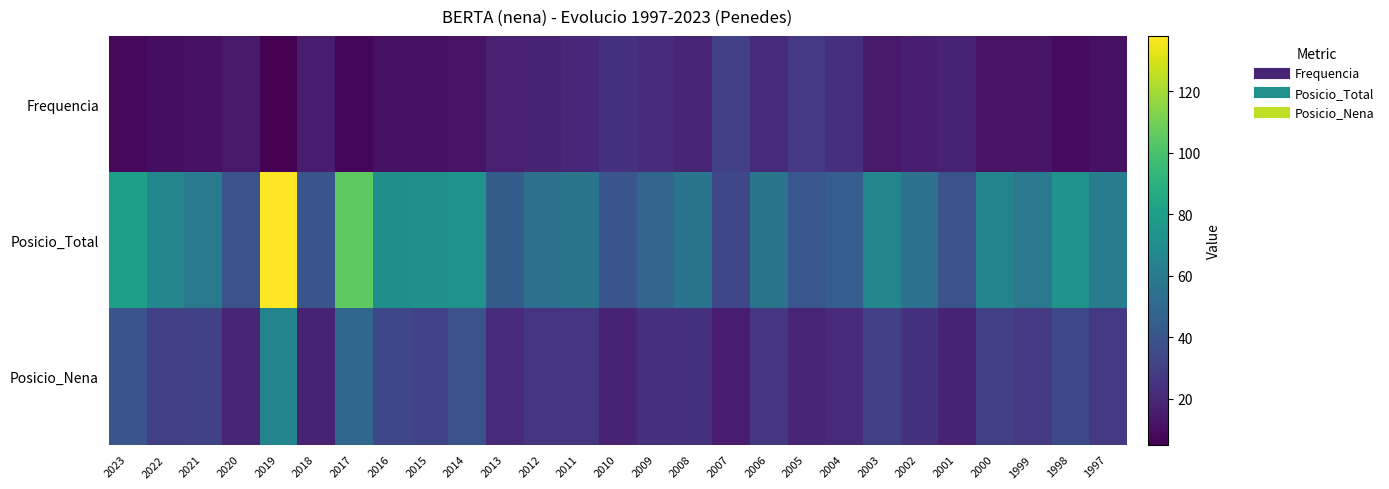

Reading right to left, transcribe all the data shown in this chart.

Frequencia: 1997=11	1998=9	1999=12	2000=12	2001=18	2002=16	2003=14	2004=23	2005=27	2006=21	2007=30	2008=19	2009=22	2010=24	2011=20	2012=18	2013=17	2014=12	2015=11	2016=11	2017=7	2018=15	2019=5	2020=14	2021=11	2022=10	2023=8
Posicio_Total: 1997=61	1998=73	1999=58	2000=65	2001=39	2002=55	2003=66	2004=45	2005=41	2006=56	2007=34	2008=56	2009=49	2010=40	2011=56	2012=54	2013=44	2014=73	2015=72	2016=71	2017=105	2018=40	2019=138	2020=39	2021=59	2022=66	2023=80
Posicio_Nena: 1997=27	1998=35	1999=27	2000=30	2001=18	2002=24	2003=30	2004=21	2005=19	2006=26	2007=15	2008=24	2009=23	2010=18	2011=25	2012=25	2013=21	2014=38	2015=32	2016=34	2017=50	2018=18	2019=65	2020=19	2021=31	2022=30	2023=40